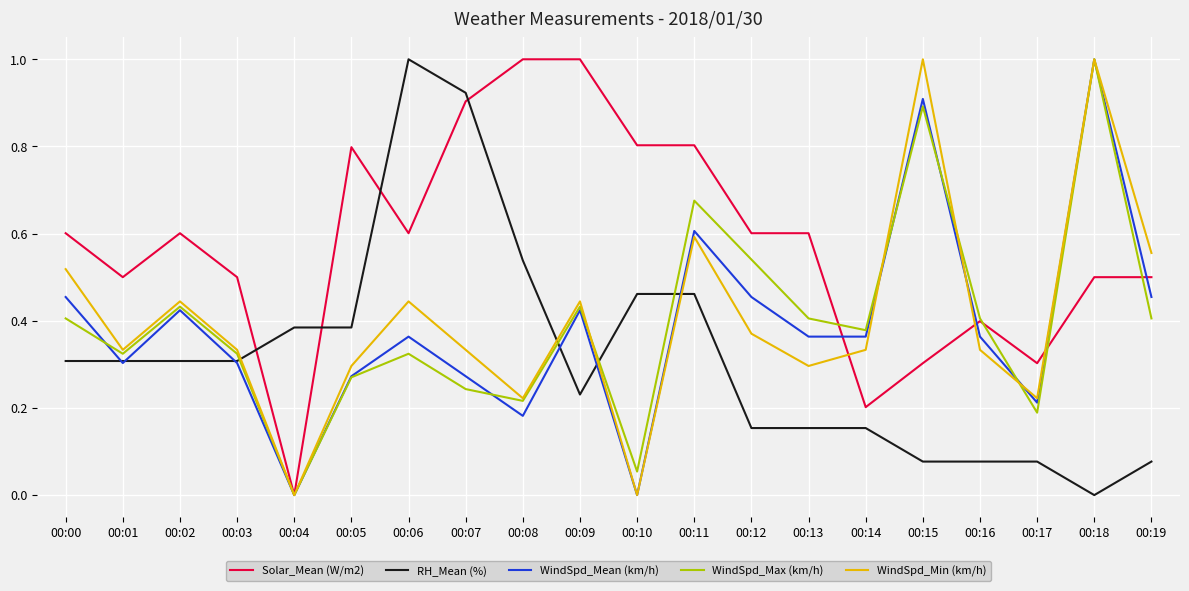

Which series changed the most between 00:06 and 00:13?

RH_Mean (%)